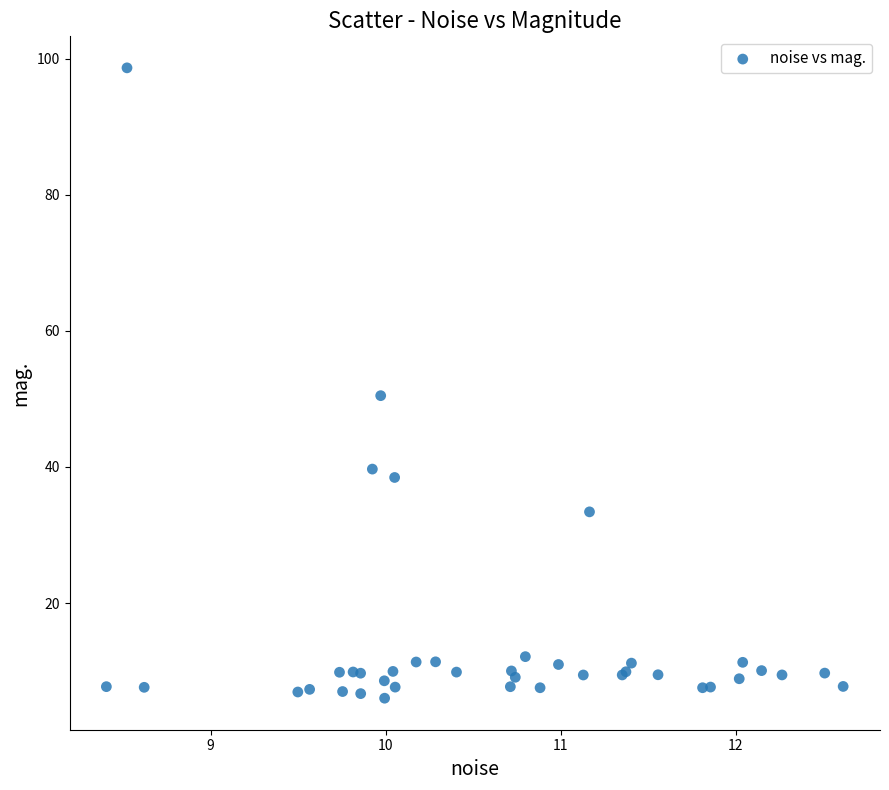

What Y value in the scatter plot is closest to 52?

50.5